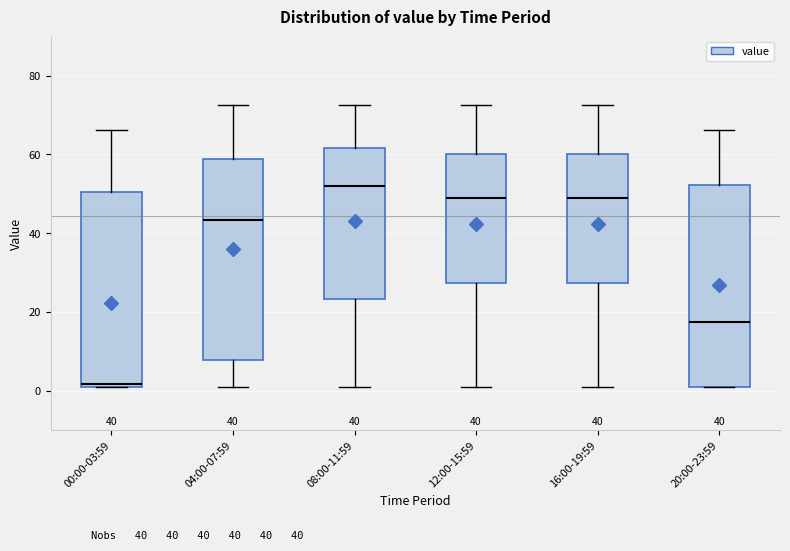

Which box's median line is the lowest?

00:00-03:59